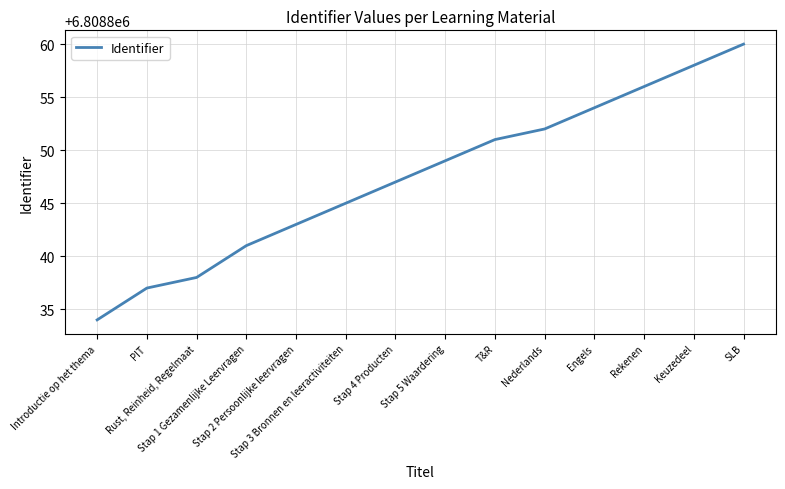

What is the difference between the maximum and minimum values?

26